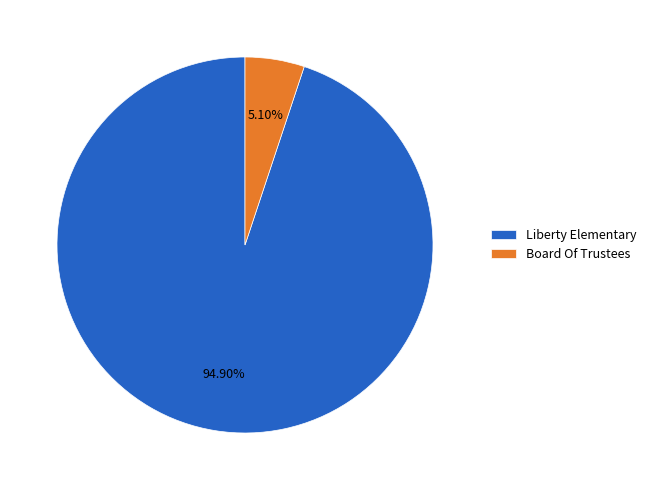

How much of the chart is everything except Board Of Trustees?

94.9%